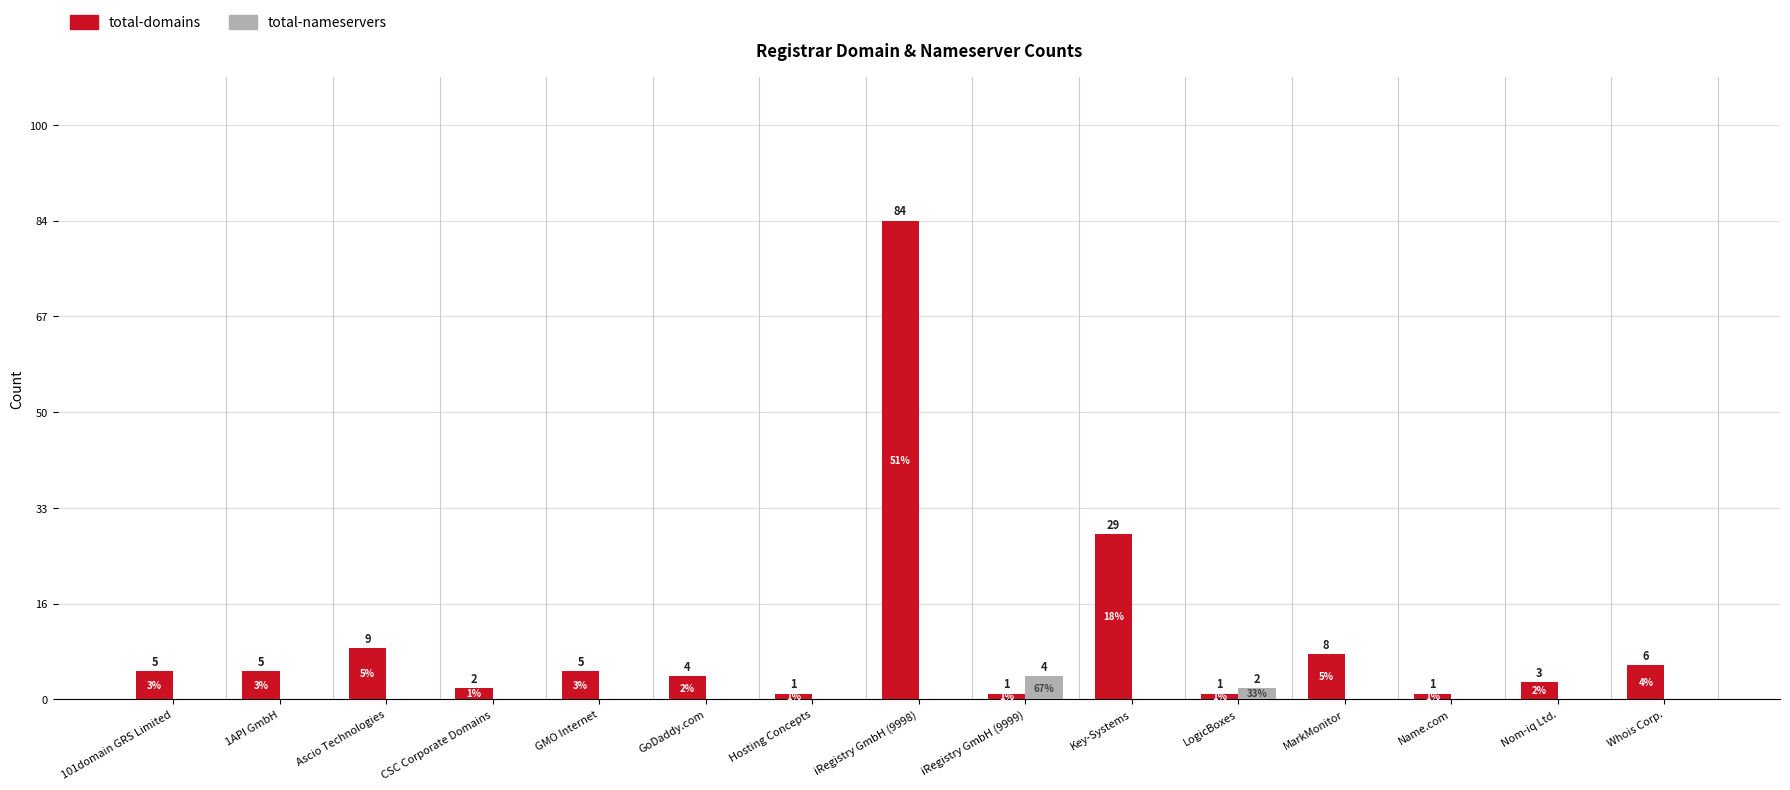

The value of total-nameservers at Whois Corp. is 0. True or false?

True